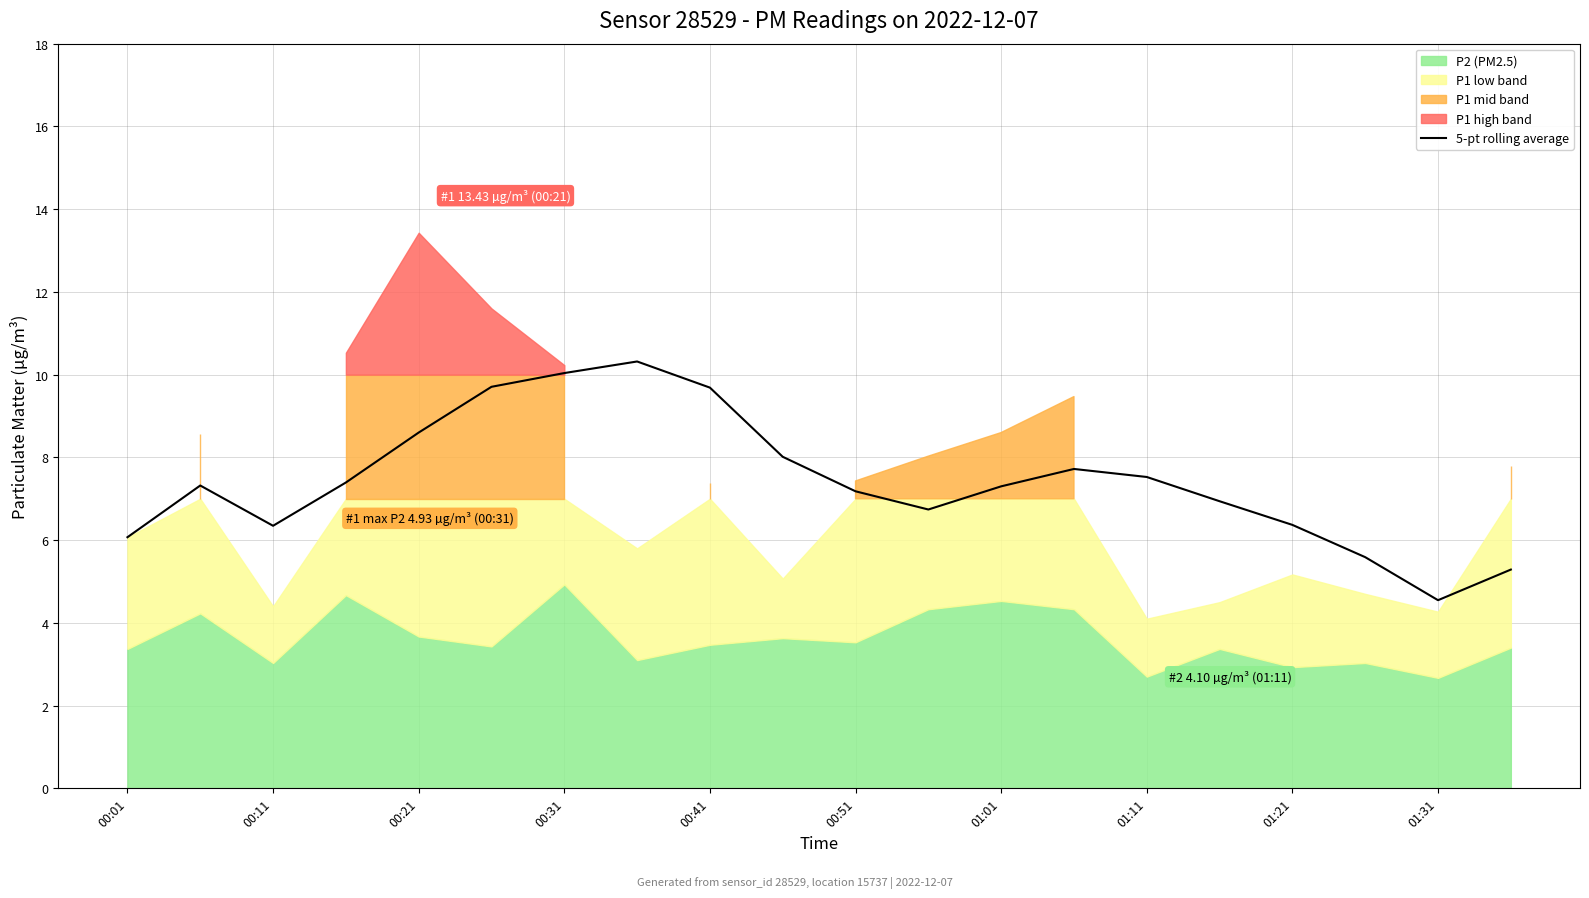

Is it true that 5-pt rolling average equals 8.2 at 00:01?

False